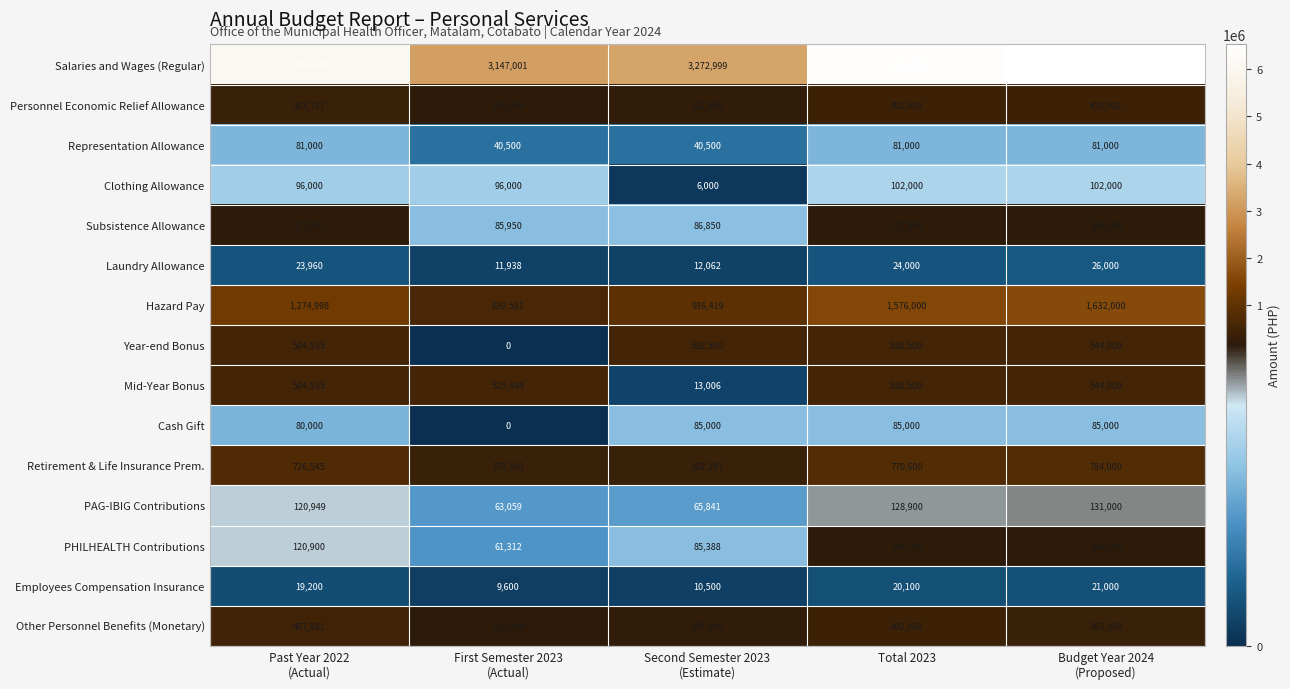

Count the Representation Allowance values in the range 40500 to 81000.

5